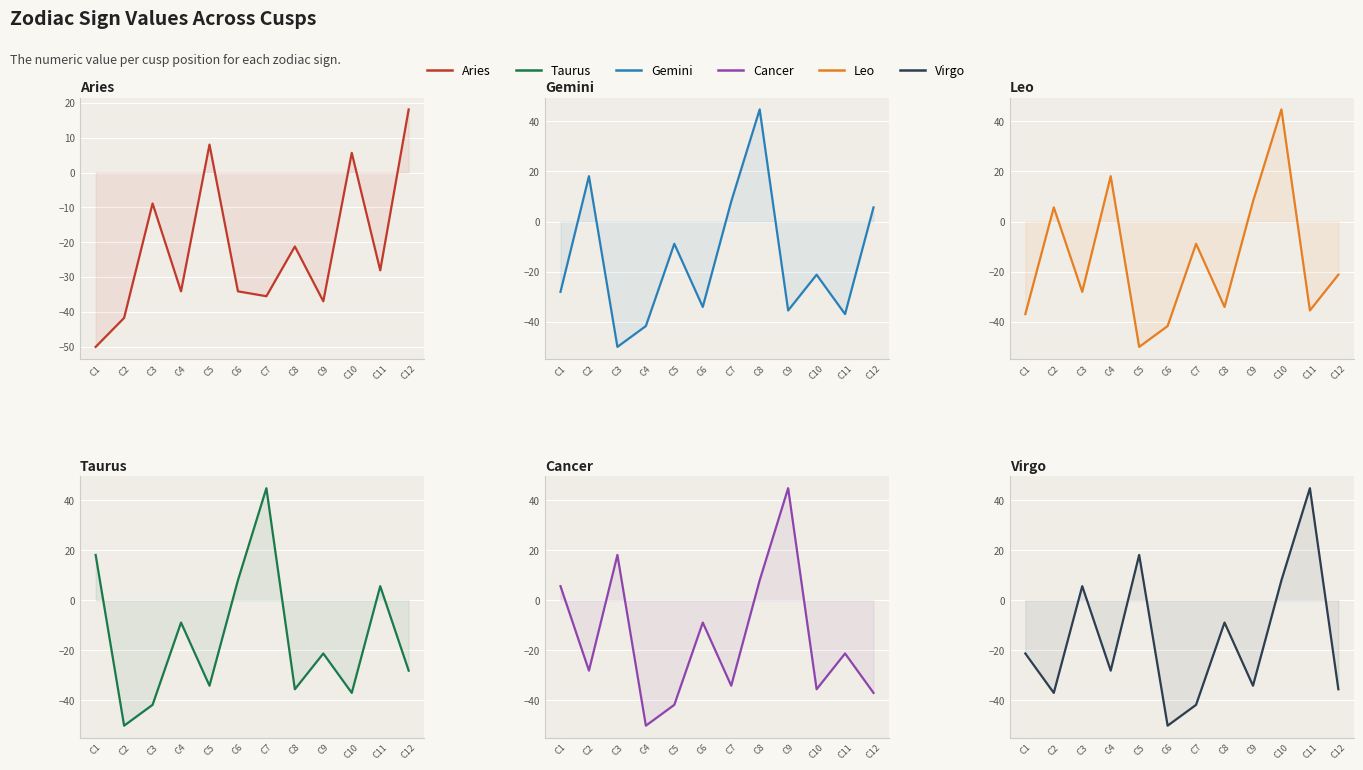

Is it true that Gemini equals -34.1 at C6?

True